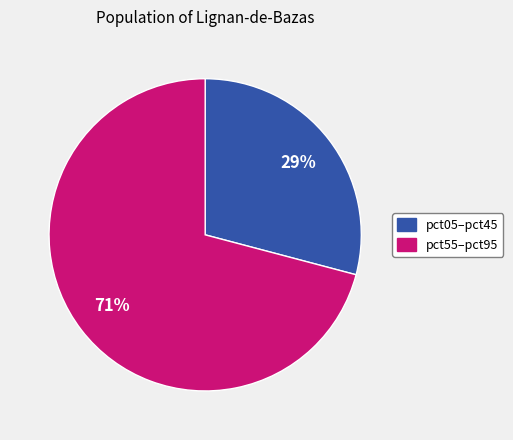

To the nearest percent, what is the difference between the largest and smallest slice percentages?

42%